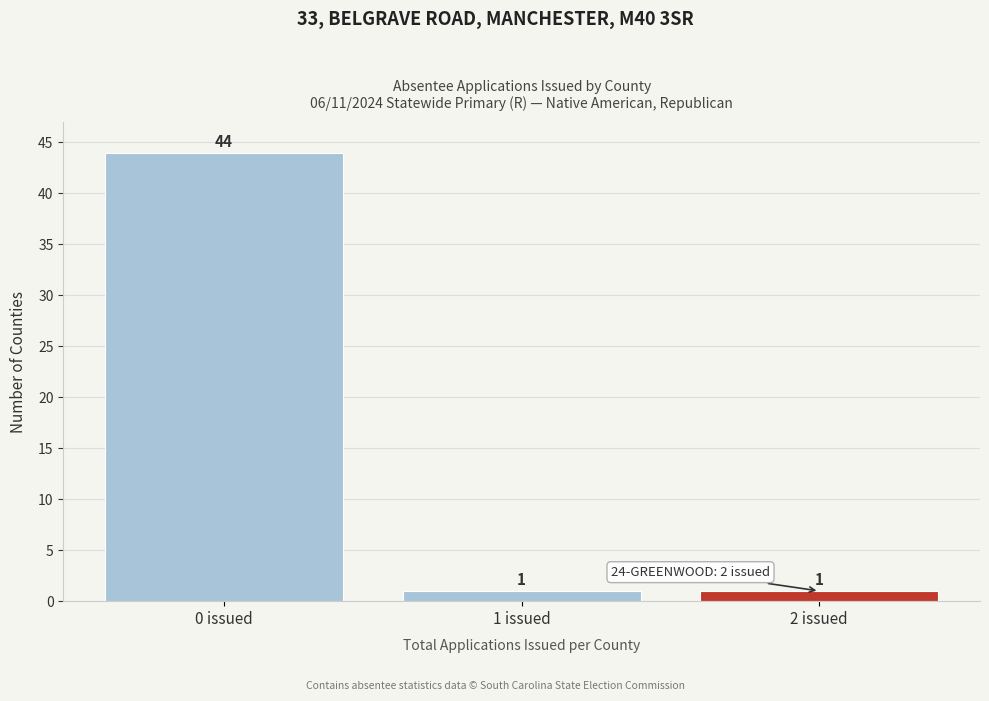

Reading right to left, list all the values displayed in this chart.

2 issued=1	1 issued=1	0 issued=44